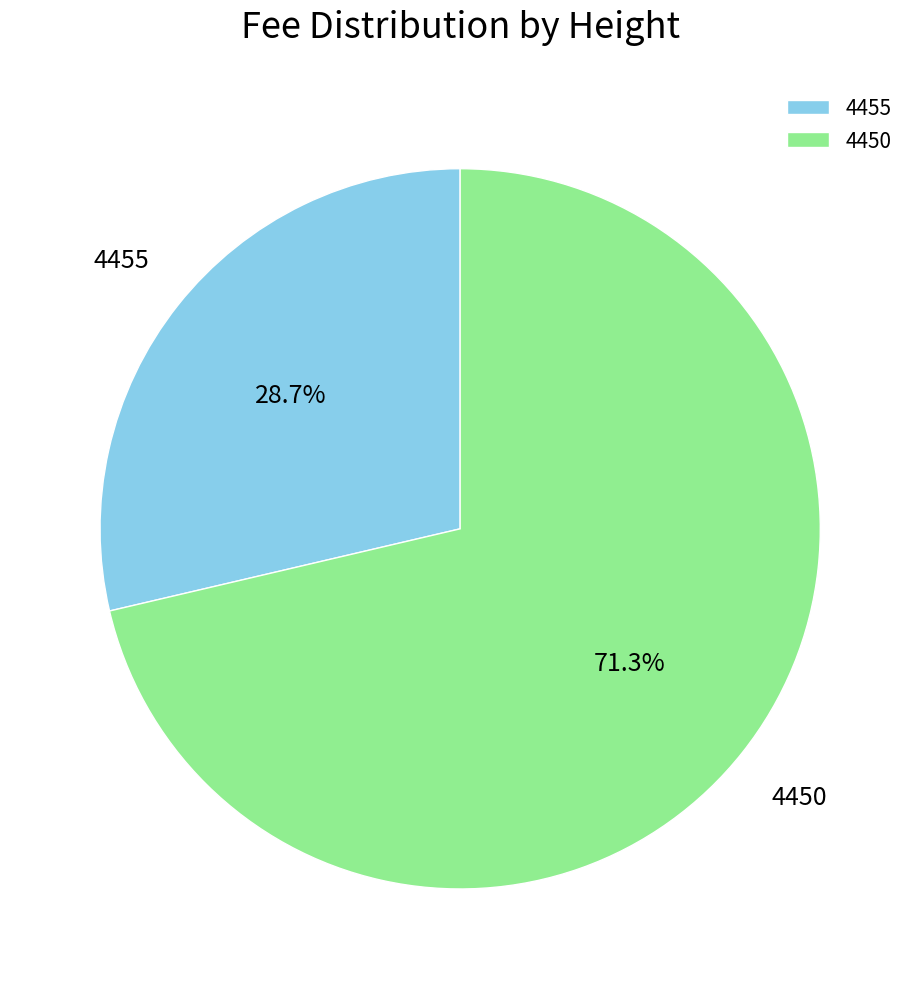

Combined, what portion of the pie is 4455 and 4450?

100.0%